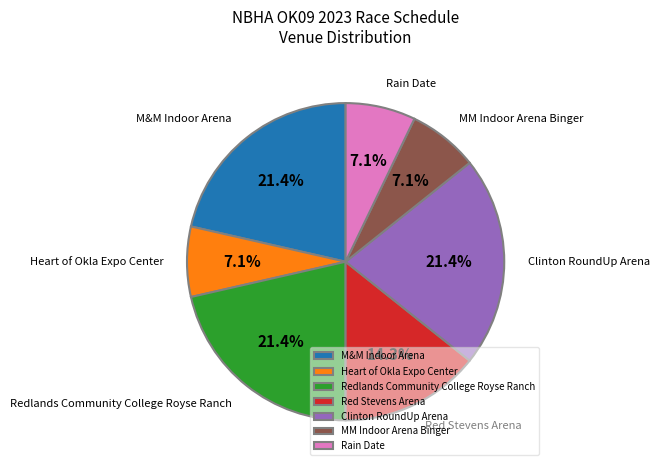

Is there any slice that represents more than half of the pie?

No